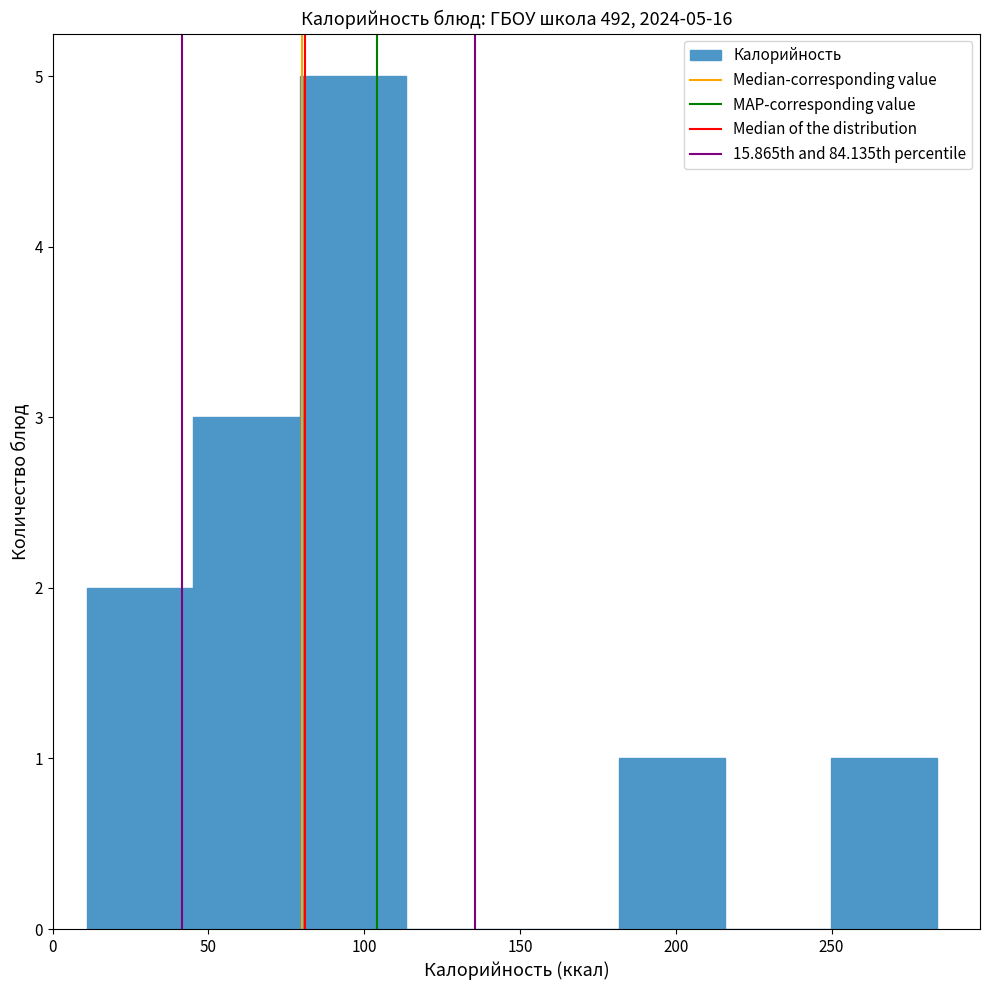

Which range on the x-axis has the tallest bar?

80 to 115